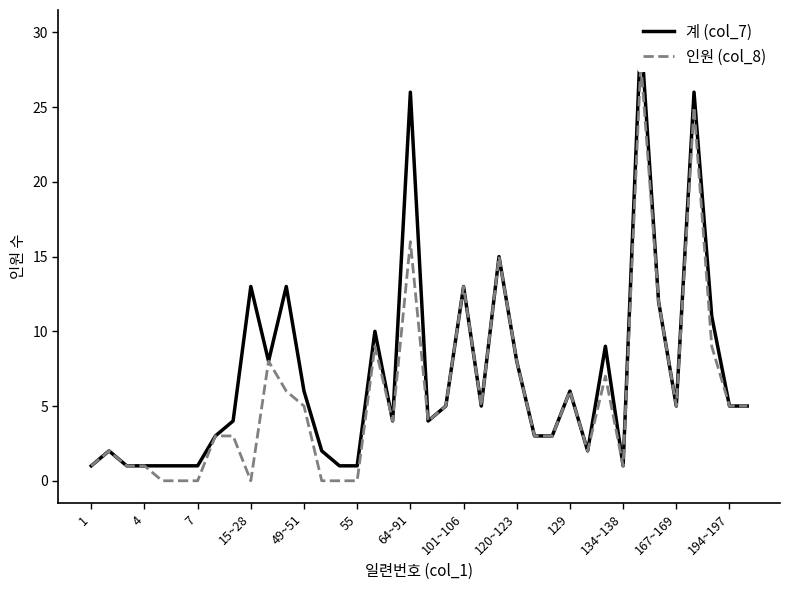

What is the difference between the 계 (col_7) values at 167~169 and 55?

4